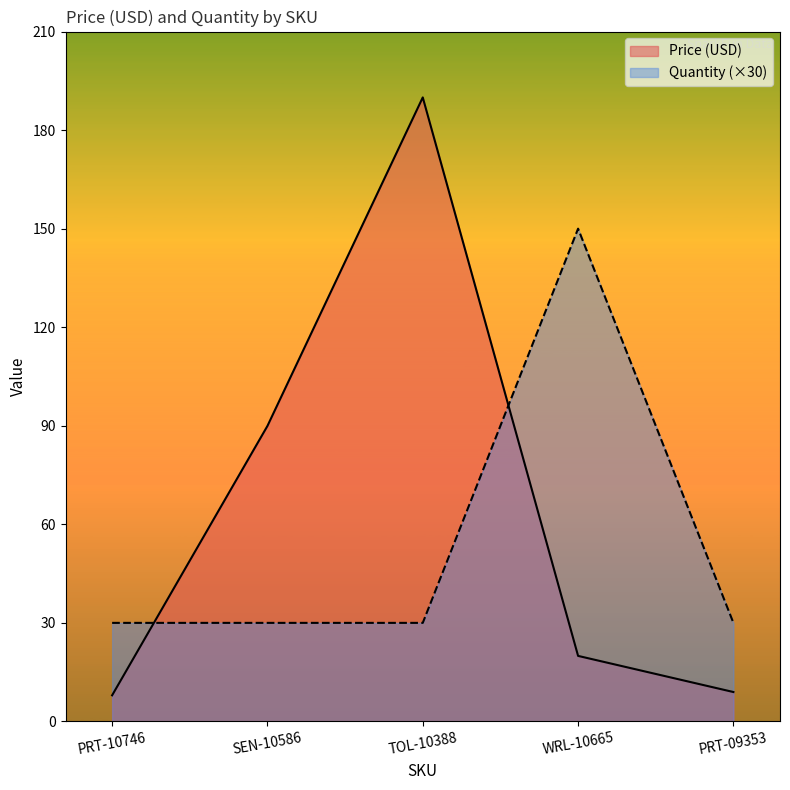

True or false: Price (USD) has a value of 13.8 at PRT-09353.

False